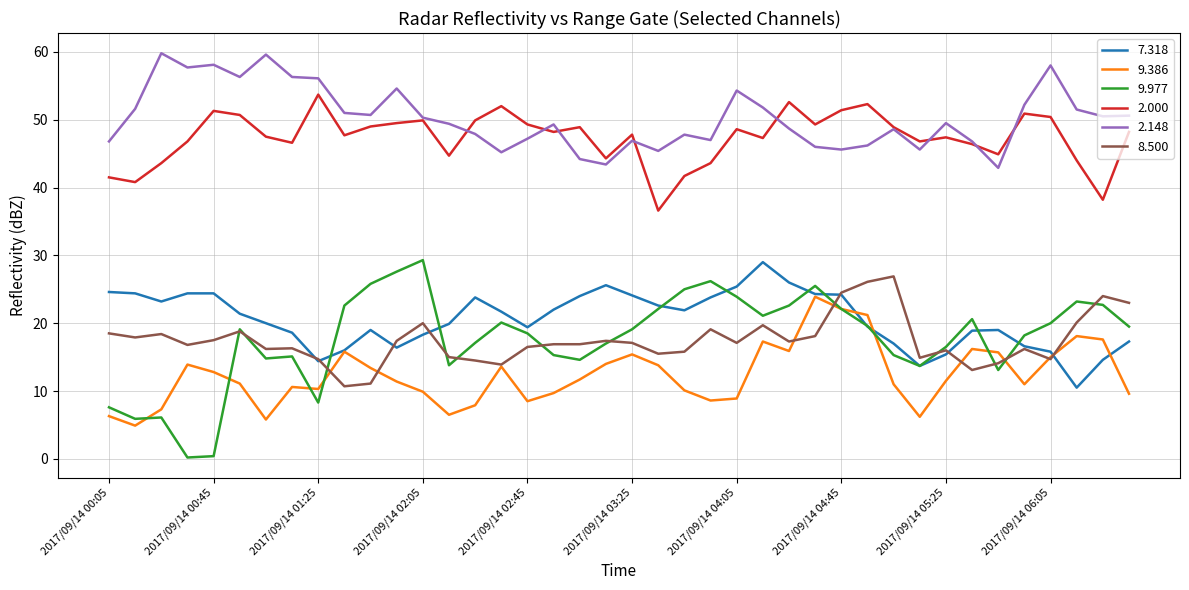

Which series has the largest total across all categories?

2.148